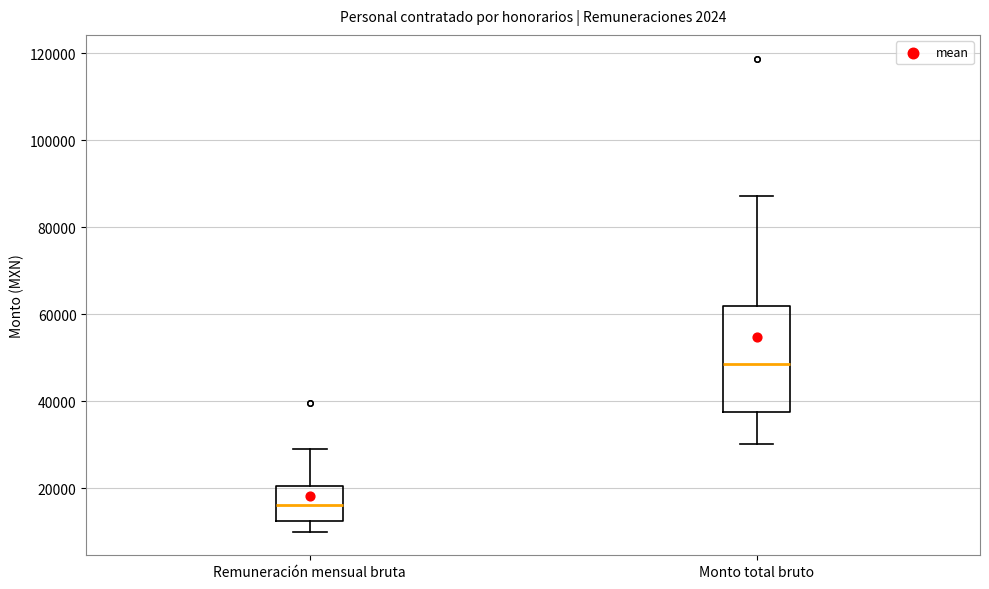

Reading left to right, transcribe this box plot: for each box, give where its median line is, the range the box spans, and where its two whiskers end, as read against the y-axis. The values are not printed on the chart, so give them approximately, as read against the axis.

Remuneración mensual bruta: median 16000, box 12000 to 20000, whiskers 10000 to 30000
Monto total bruto: median 48000, box 38000 to 62000, whiskers 30000 to 88000